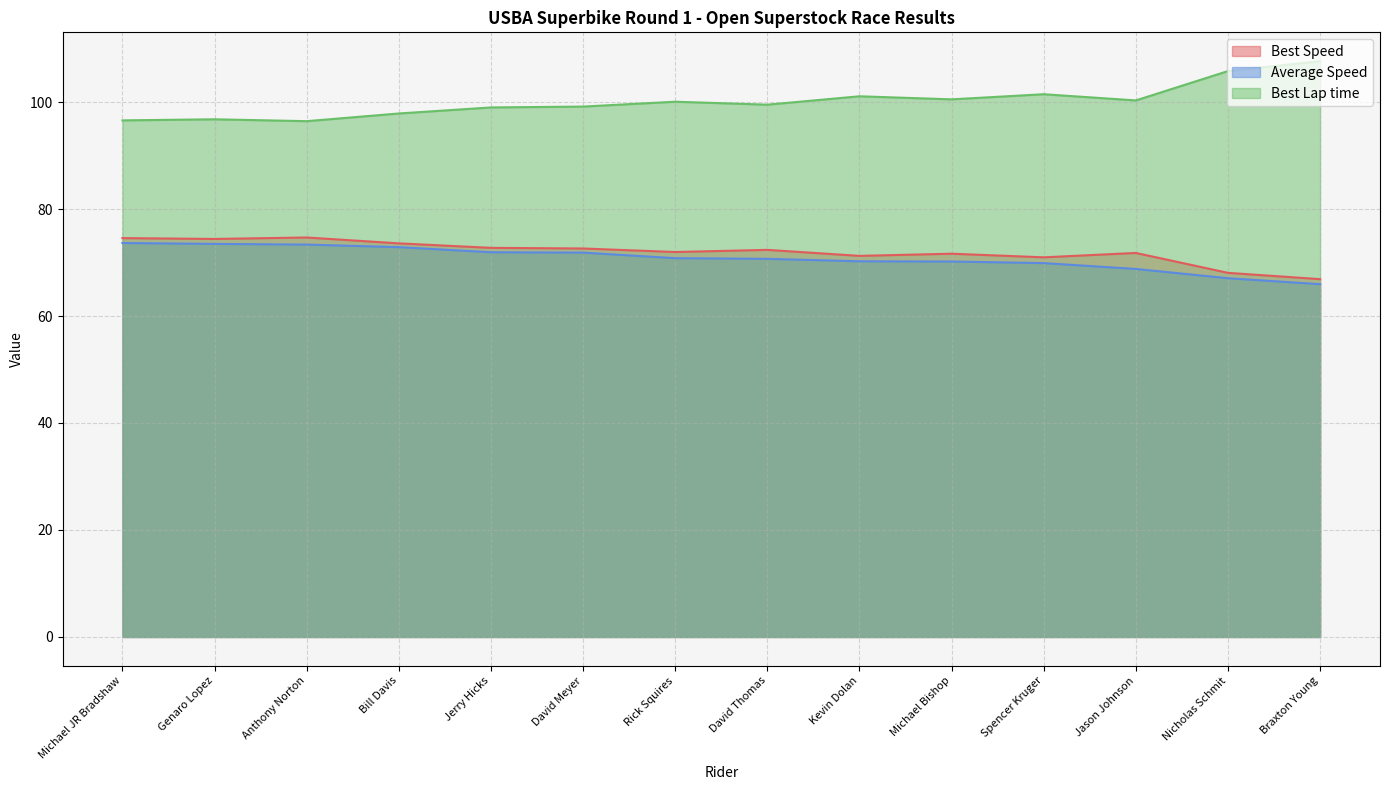

What is the spread (max minus min) of values at Nicholas Schmit?

38.7